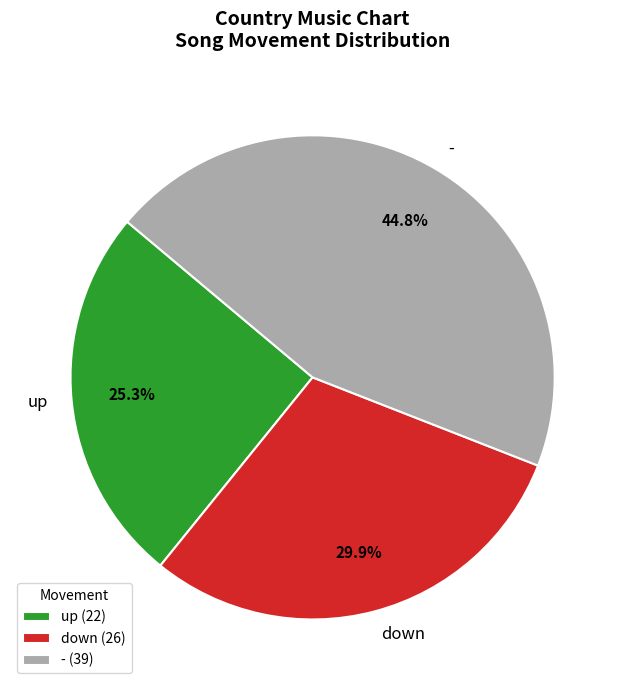

What percentage is the down slice, to the nearest percent?

30%